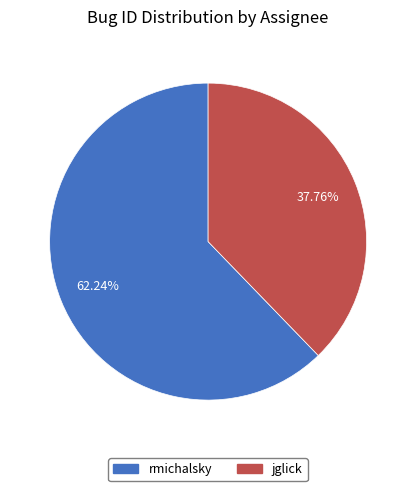

Which category has the smallest portion of the pie?

jglick